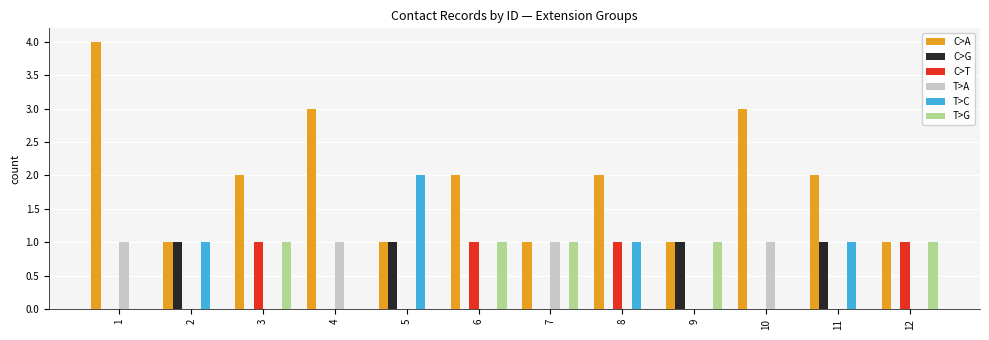

Is it true that C>G equals 1 at 7?

False